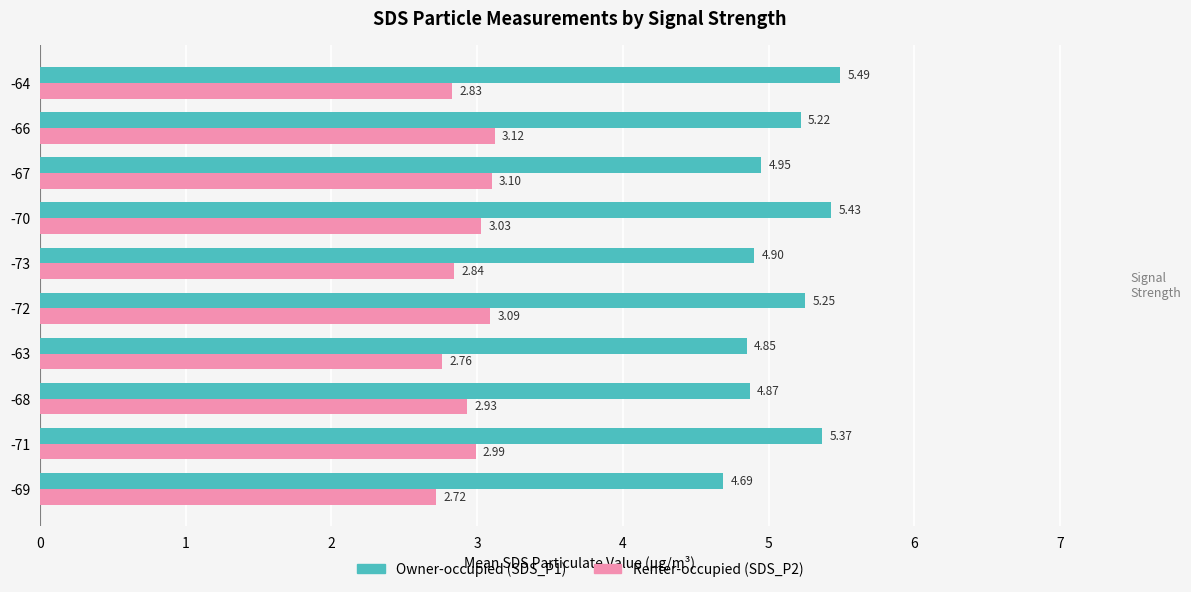

What is the difference between the highest and lowest values at -73?

2.1